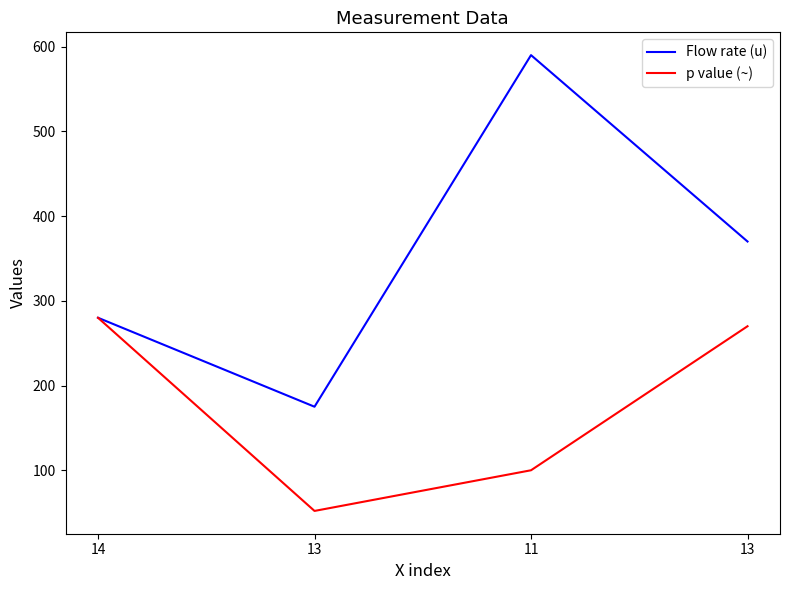

Does the chart have visible grid lines?

No